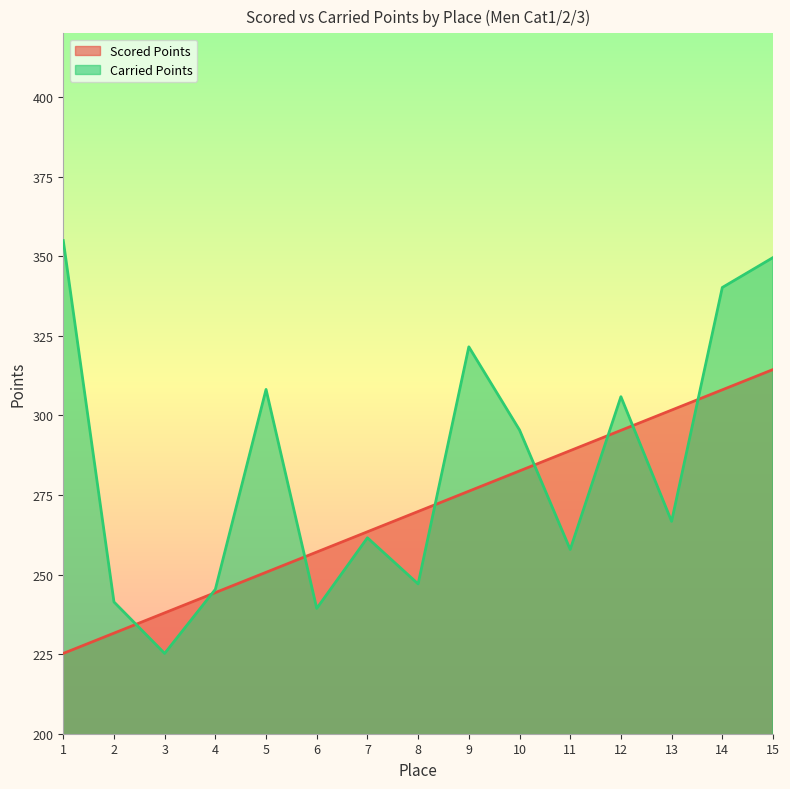

Between 1 and 14, which is larger?

14